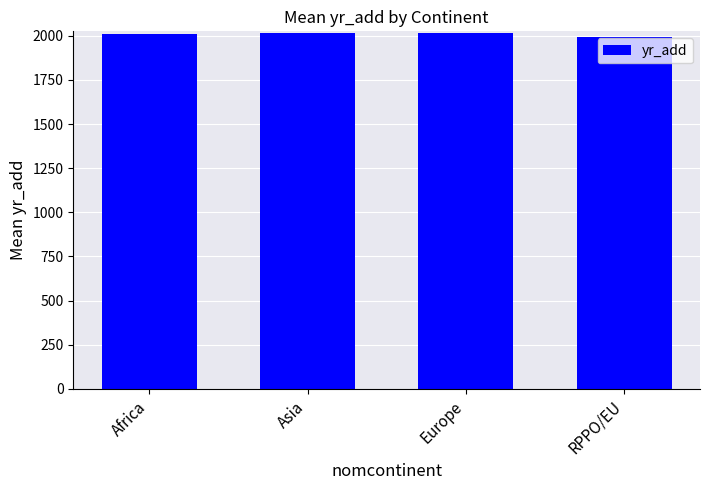

What is the label of the 2nd bar from the right?

Europe